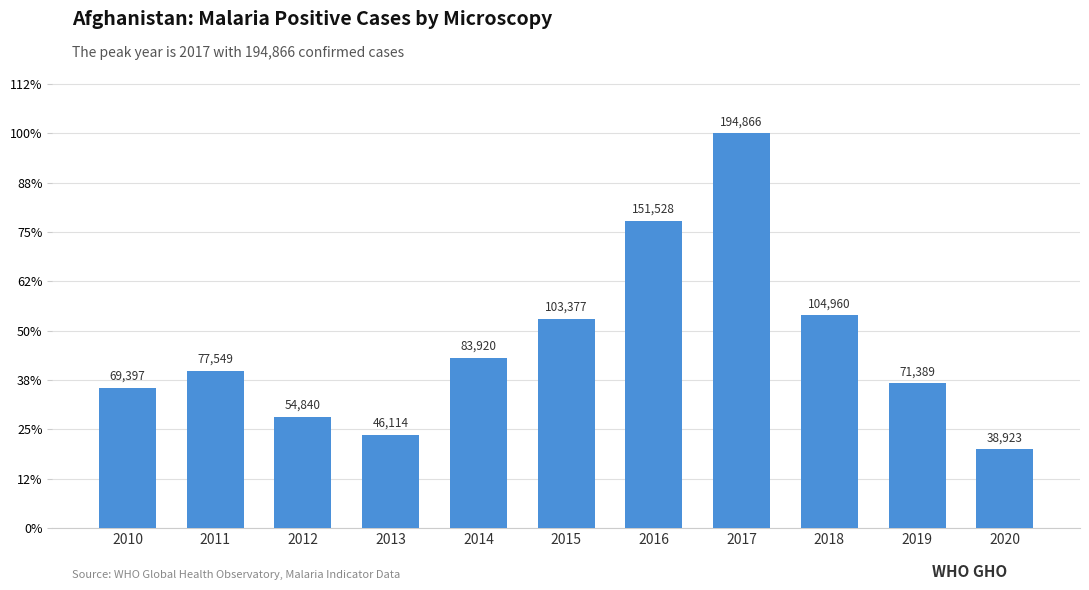

Reading left to right, list all the values displayed in this chart.

2010=69397	2011=77549	2012=54840	2013=46114	2014=83920	2015=103377	2016=151528	2017=194866	2018=104960	2019=71389	2020=38923